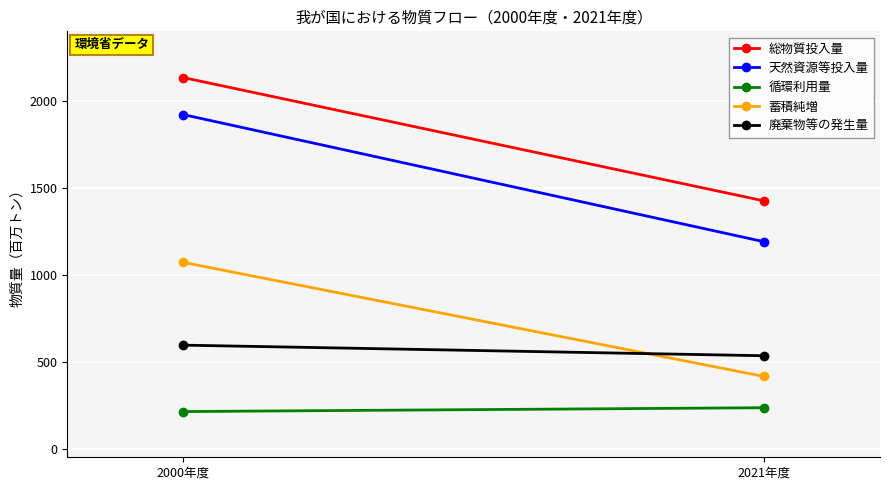

How many 循環利用量 values are between 213 and 235?

2